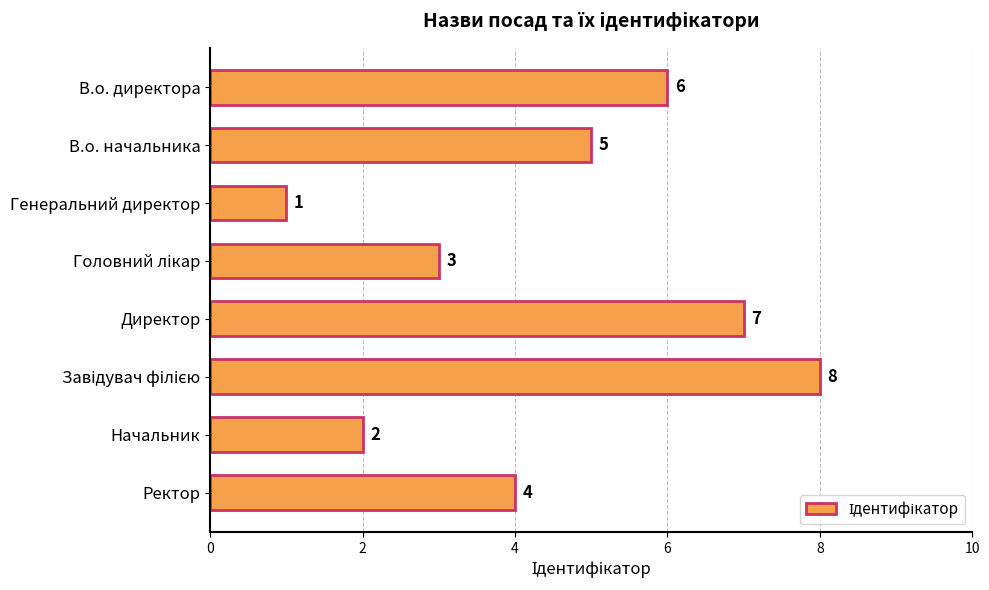

Reading top to bottom, extract all data points from this chart.

6	5	1	3	7	8	2	4